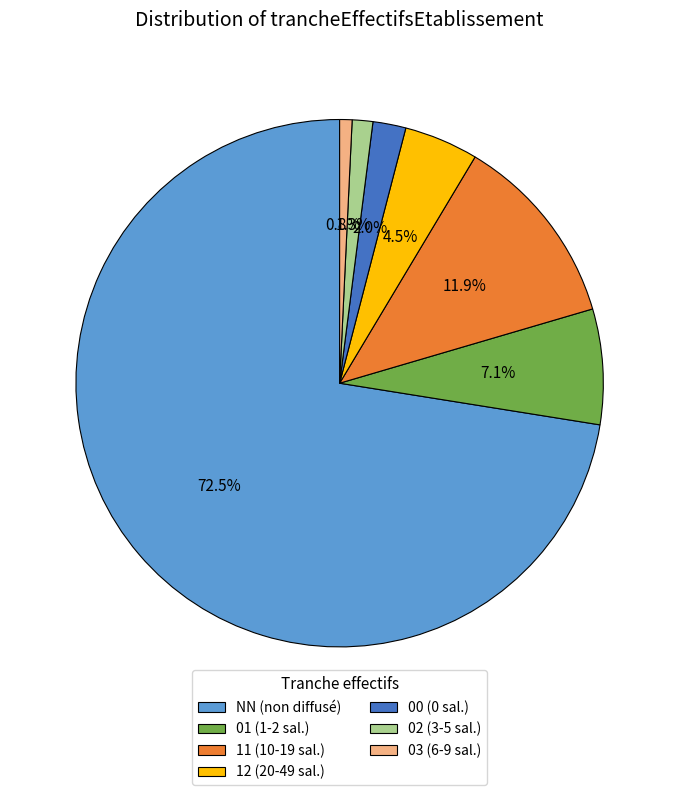

True or false: 01 accounts for 20% of the total.

False